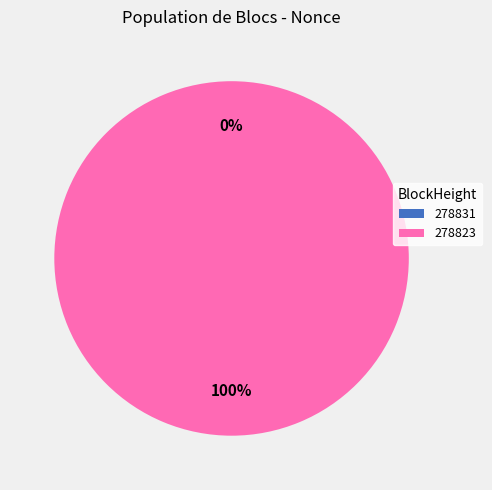

Is it true that 278831 is 0% of the pie?

True